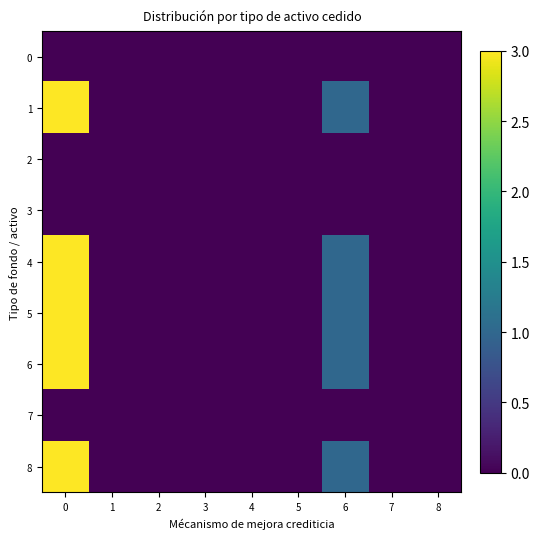

At 3, list the series in order from smallest to largest.

row_0, row_1, row_2, row_3, row_4, row_5, row_6, row_7, row_8